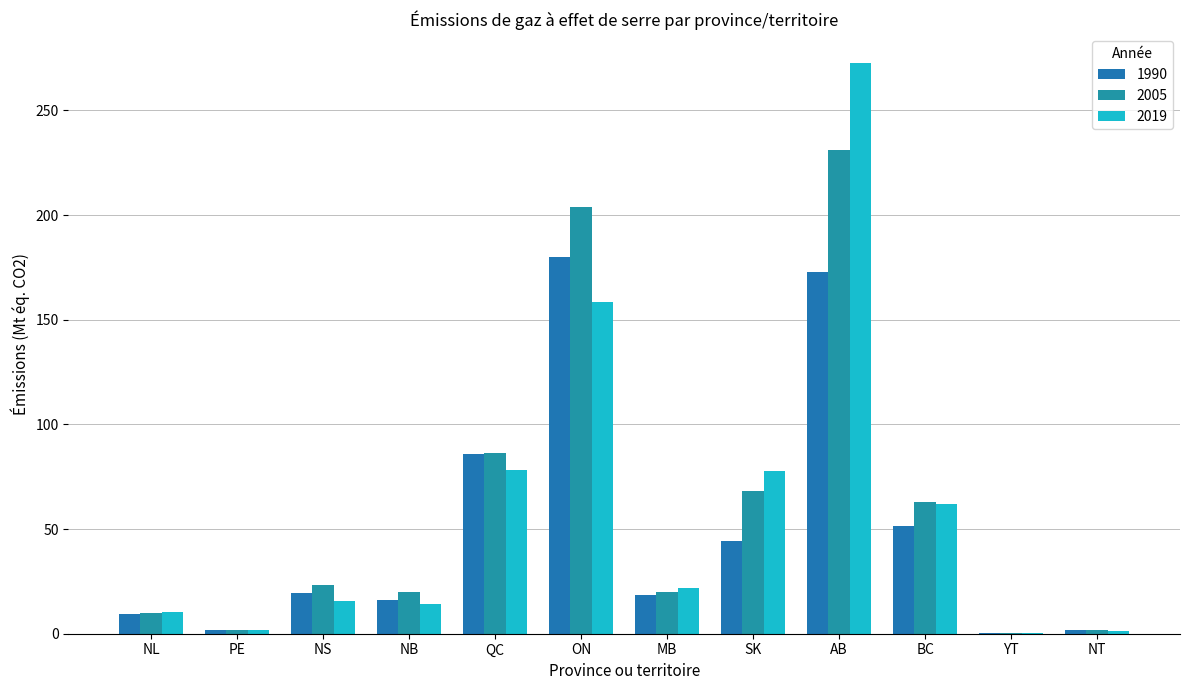

At which category is the sum across all series the highest?

AB